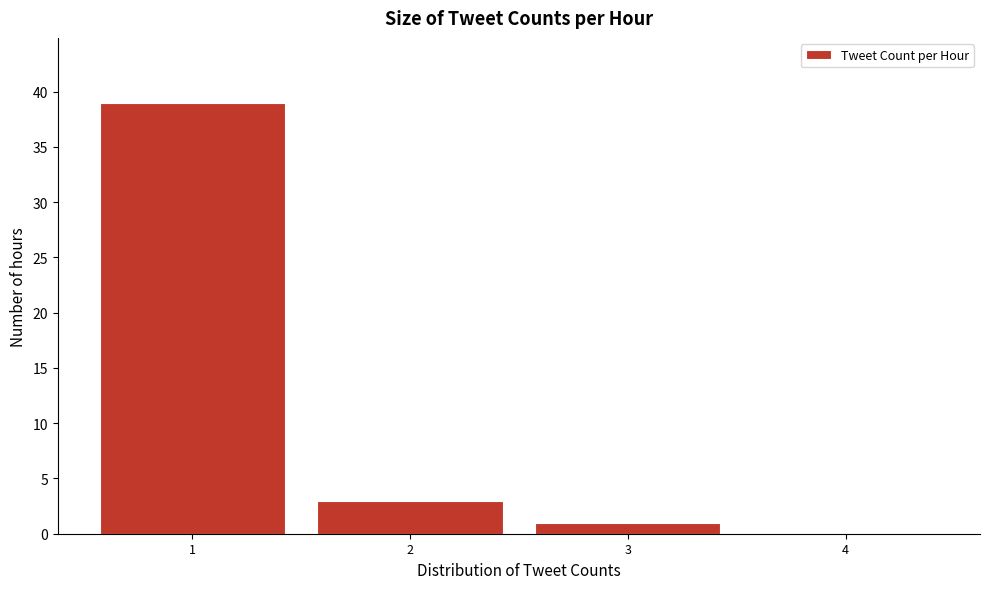

Reading left to right, transcribe all the data shown in this chart.

1=39	2=3	3=1	4=0